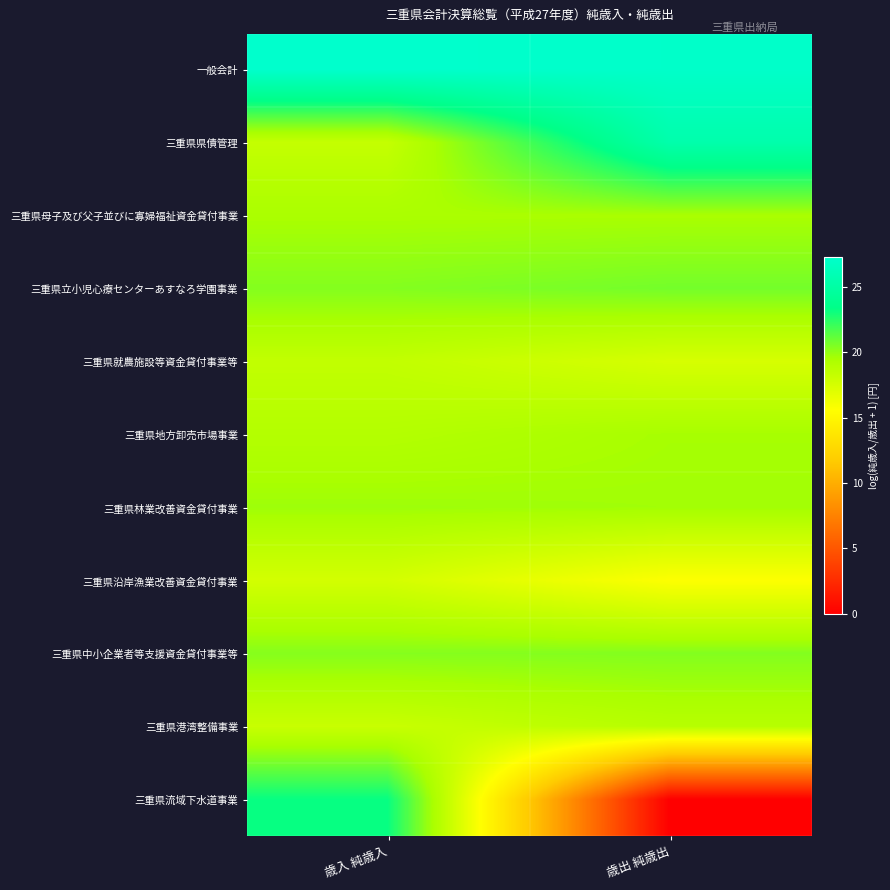

List the series in order of their peak value, highest first.

一般会計, 三重県県債管理, 三重県流域下水道事業, 三重県立小児心療センターあすなろ学園事業, 三重県中小企業者等支援資金貸付事業等, 三重県林業改善資金貸付事業, 三重県地方卸売市場事業, 三重県母子及び父子並びに寡婦福祉資金貸付事業, 三重県港湾整備事業, 三重県就農施設等資金貸付事業等, 三重県沿岸漁業改善資金貸付事業